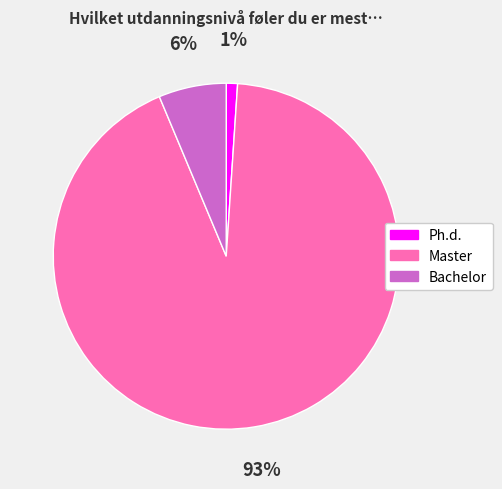

To the nearest percent, what portion does Bachelor represent?

6%